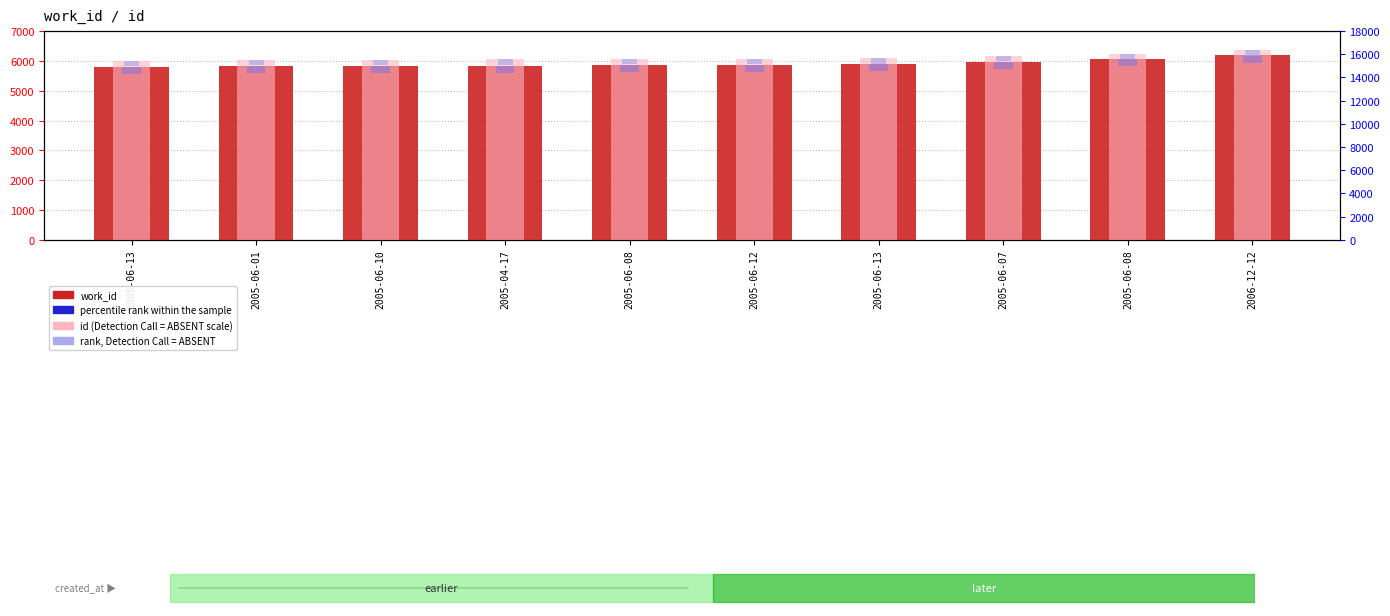

What is the minimum value for id?

15454